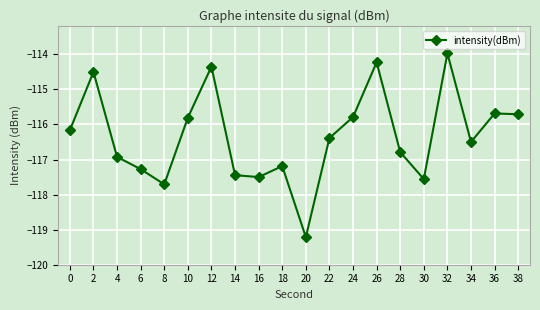

Count the number of categories in the chart.

20